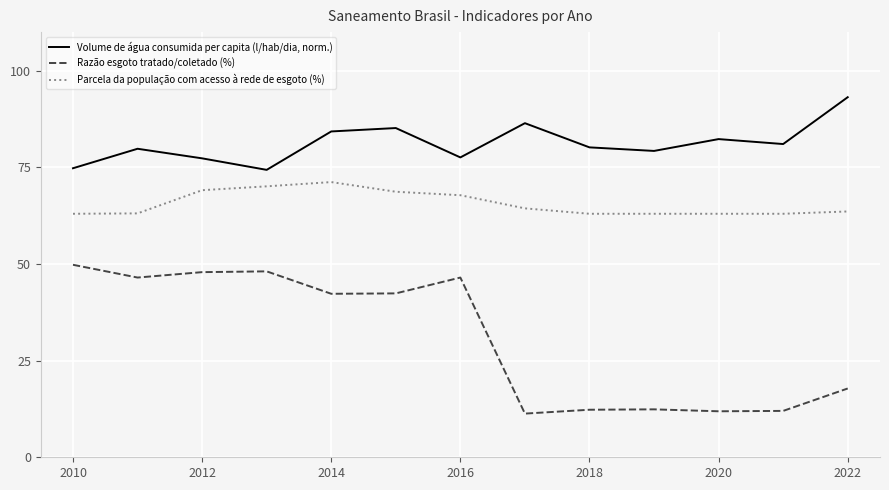

What is the difference between the maximum and minimum values in the Razão esgoto tratado/coletado (%) series?

38.5